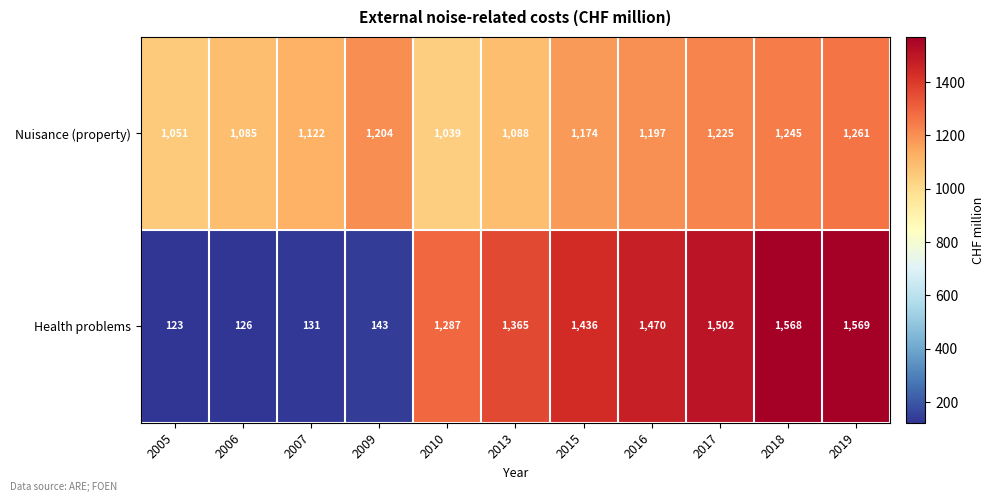

Between 2007 and 2015, which series saw the biggest shift?

Health problems